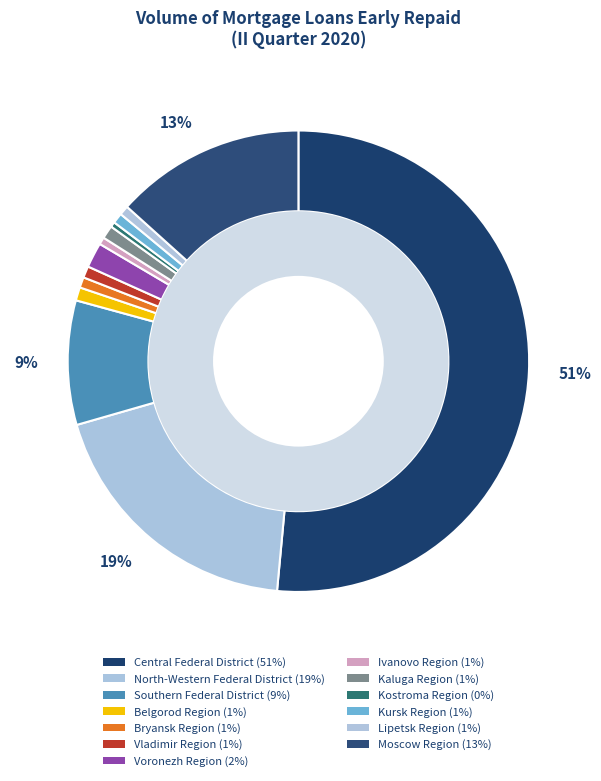

What percentage is the Vladimir Region slice, to the nearest percent?

1%